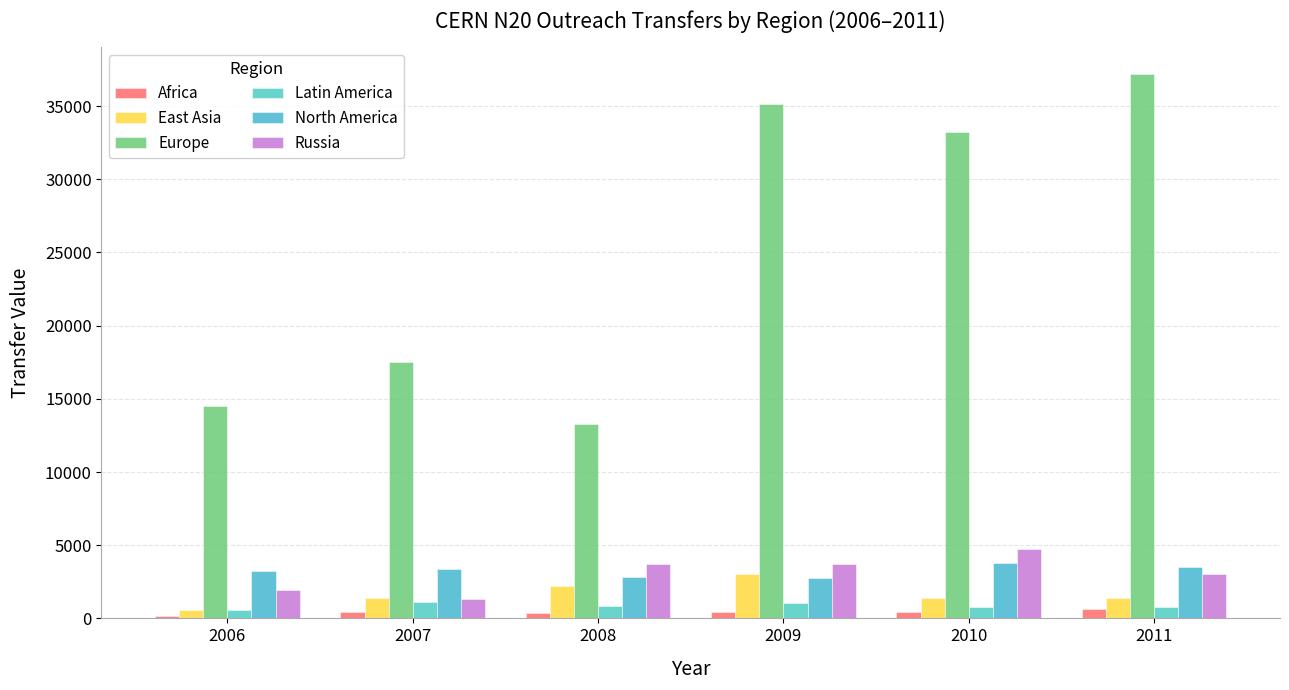

At which category is the sum across all series the highest?

2011